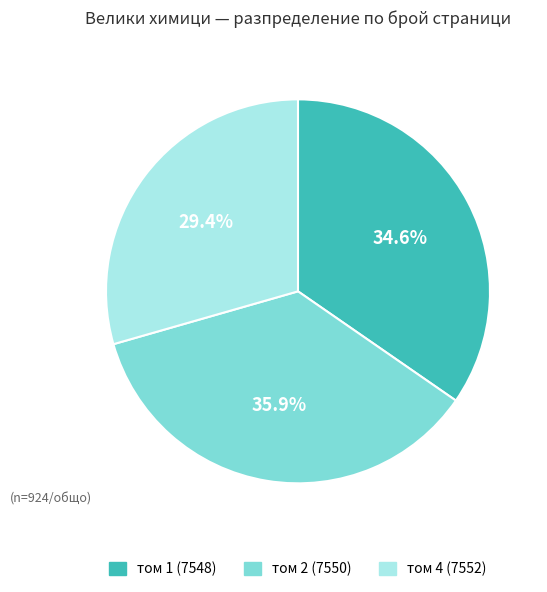

True or false: том 4 (7552) accounts for 29% of the total.

True